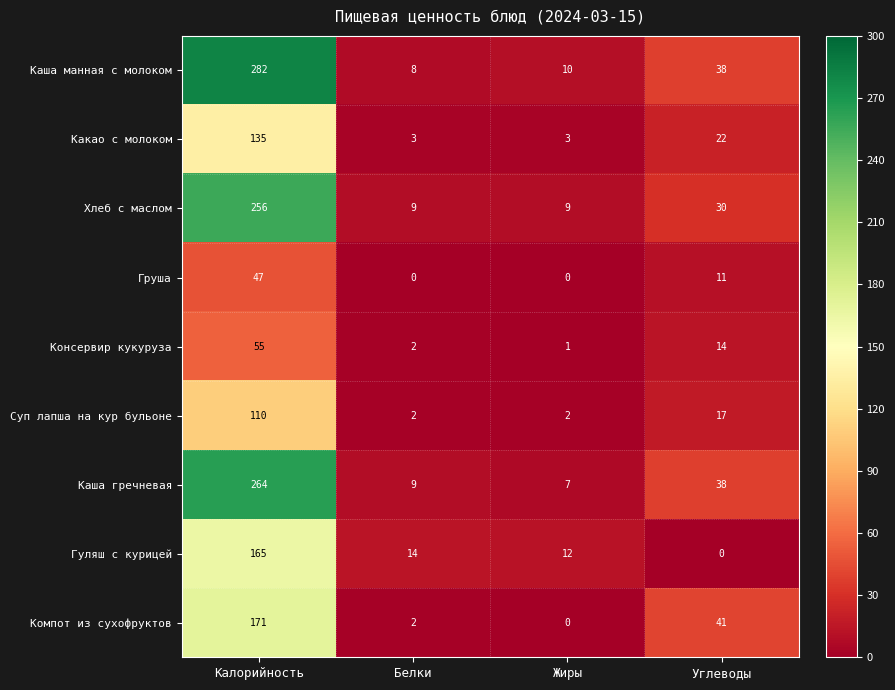

Is it true that Груша equals 47 at Калорийность?

True